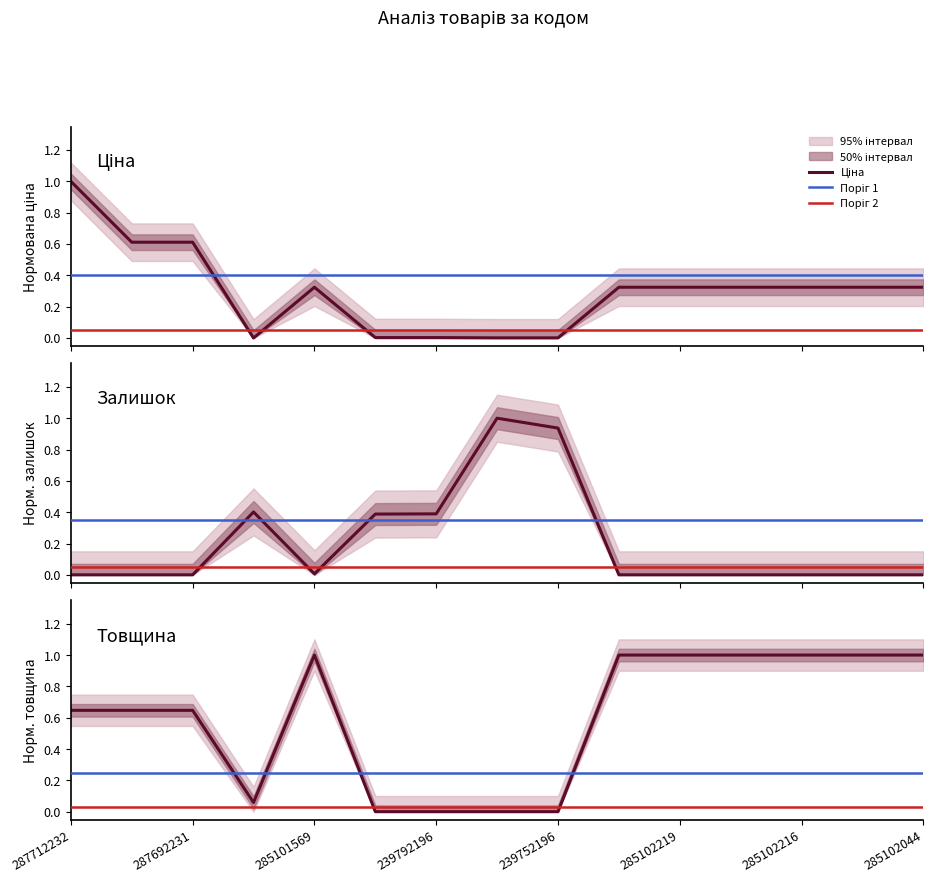

What is the value of the Залишок point at the 8th from the left?

1.0